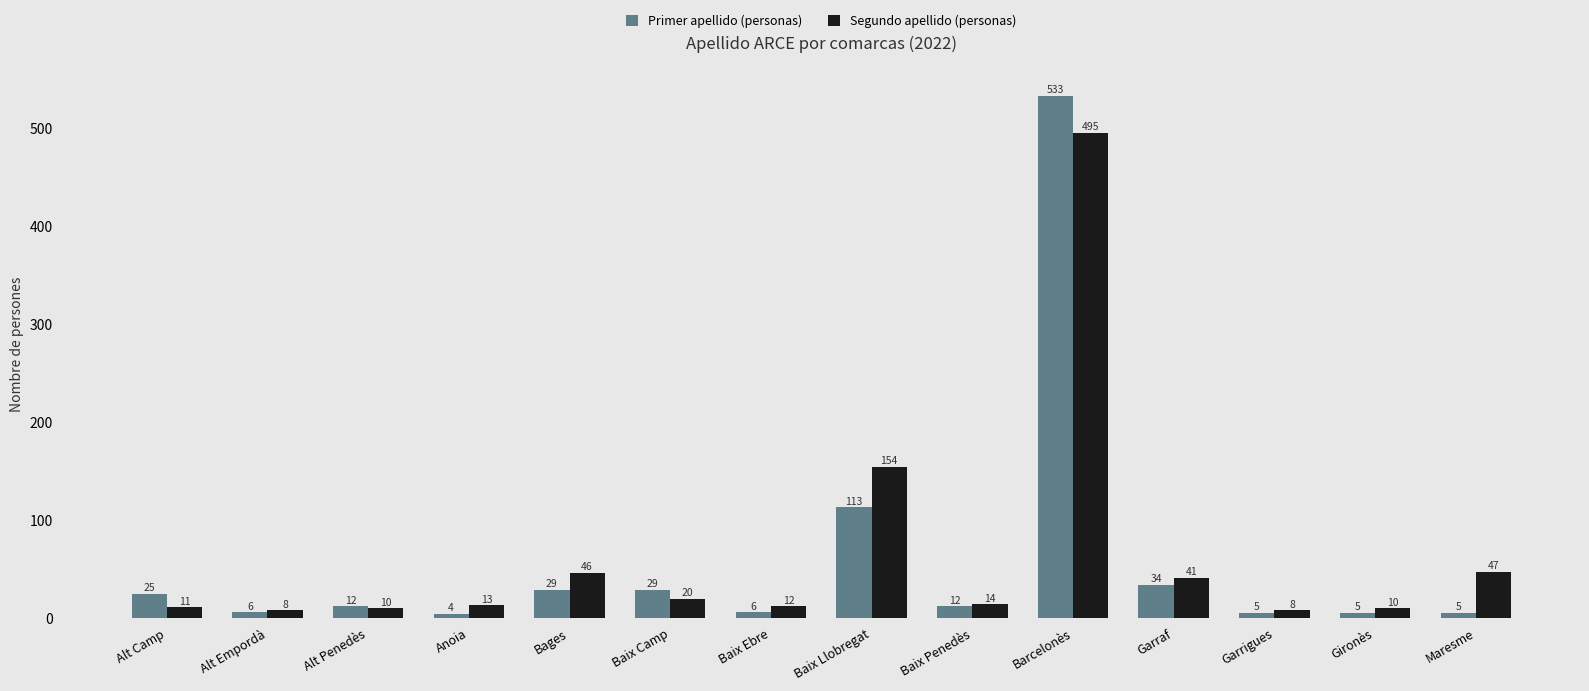

Which series has the largest total across all categories?

Segundo apellido (personas)